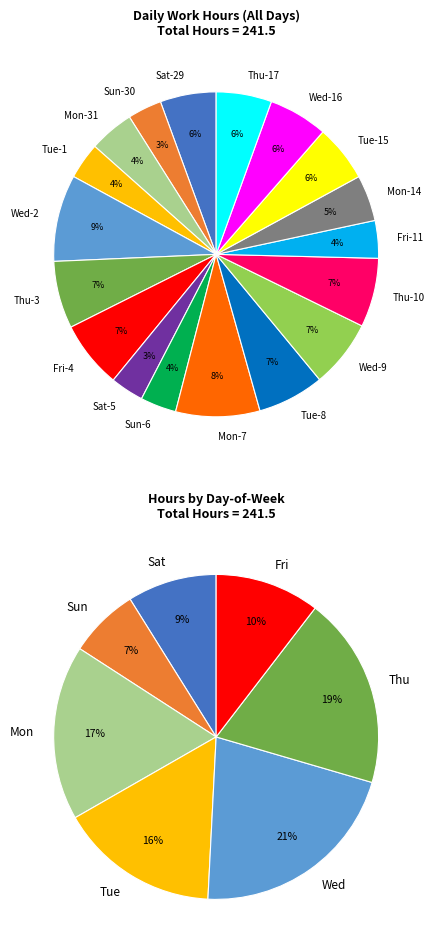

To the nearest percent, what is the average slice percentage?

6%